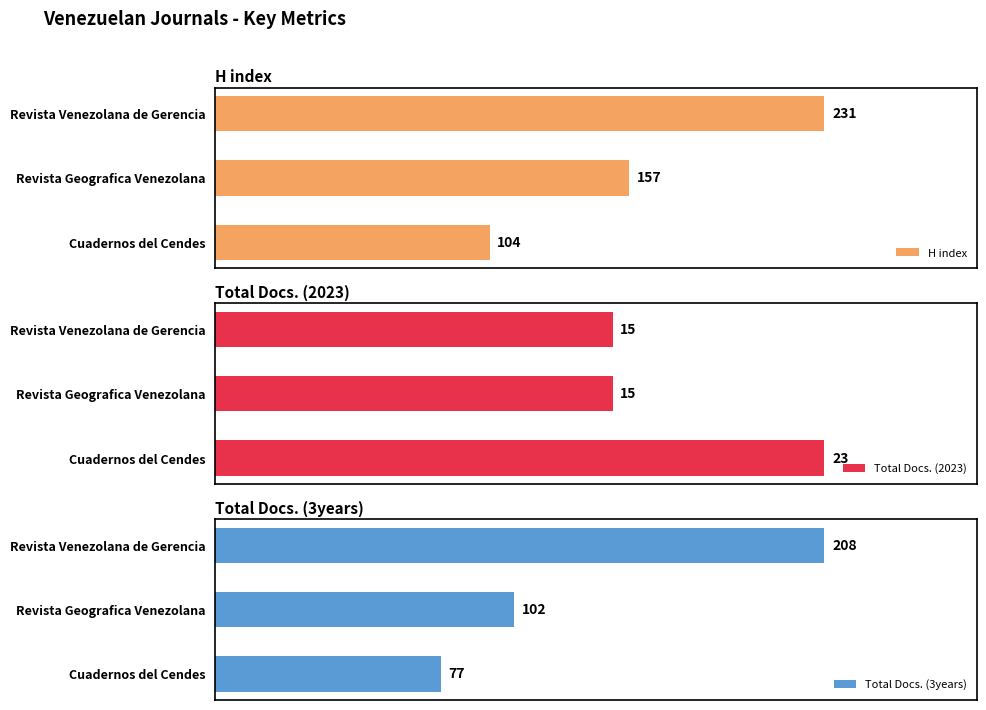

At which label does H index reach its minimum?

Cuadernos del Cendes